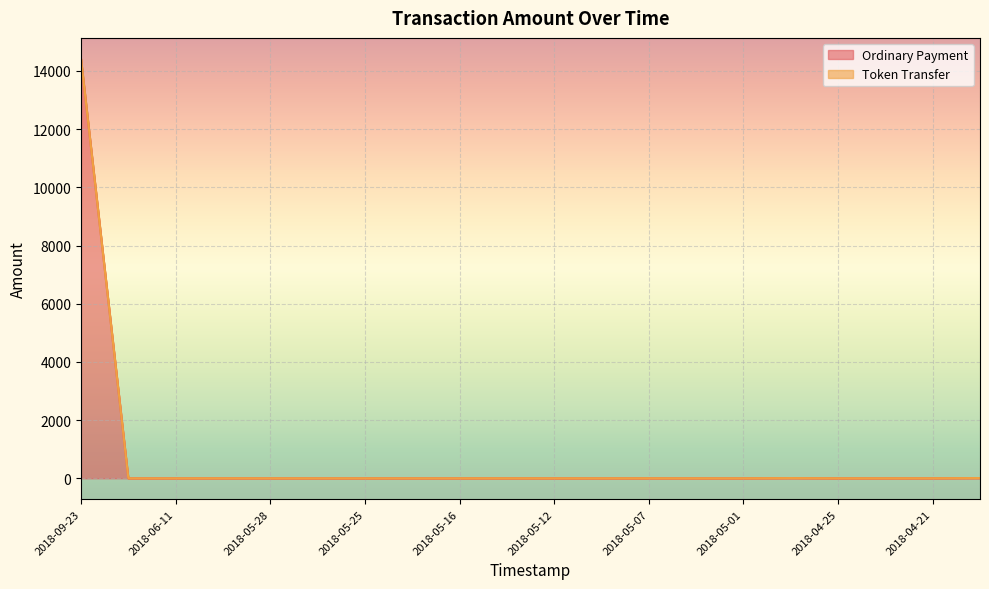

Is it true that the value at 2018-07-25 is 7726.6?

False